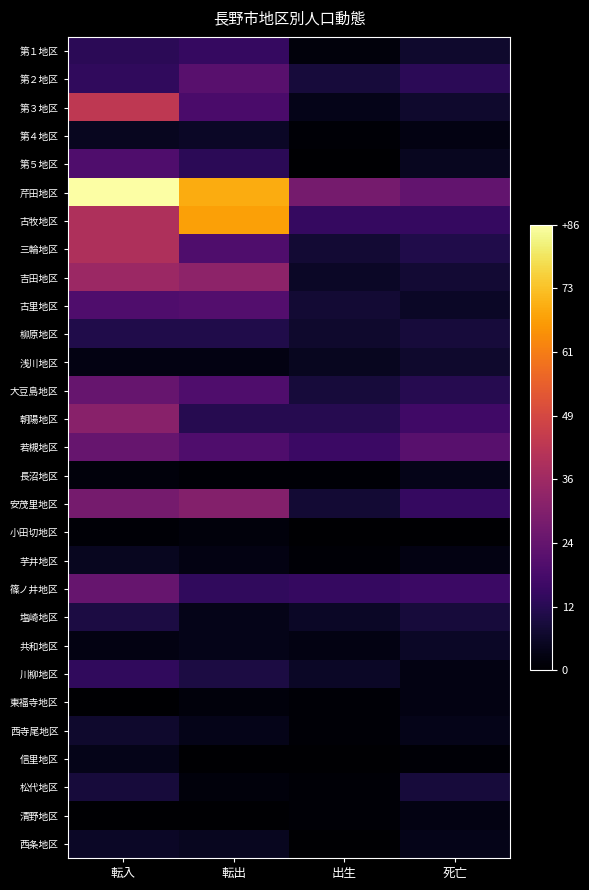

Which has a higher value, 死亡 or 転入?

転入